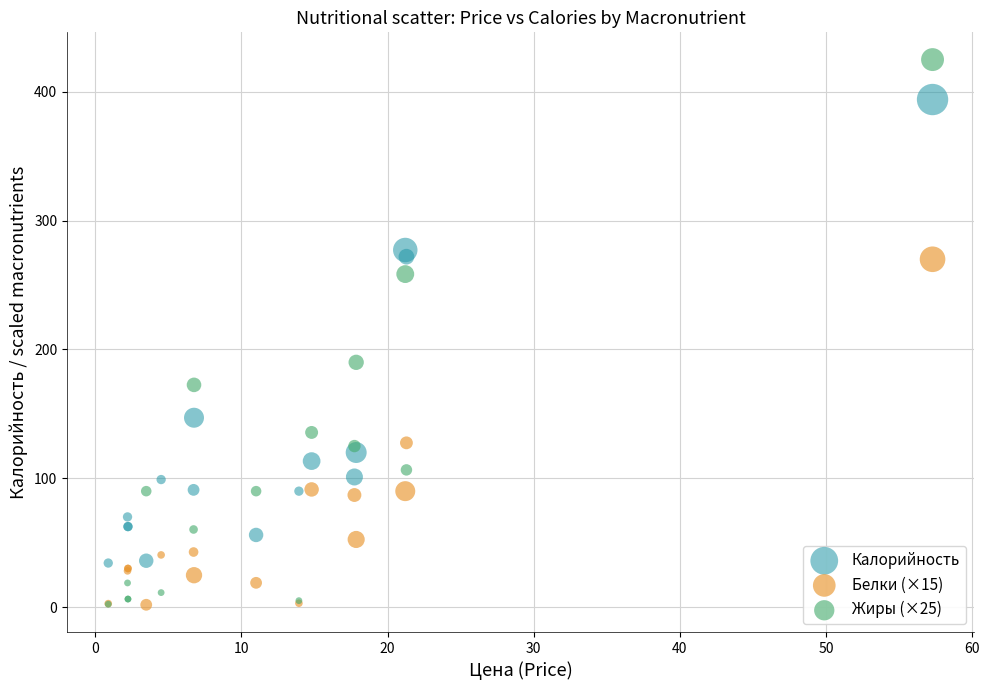

Across all series, what Y value is closest to 213?

190.0